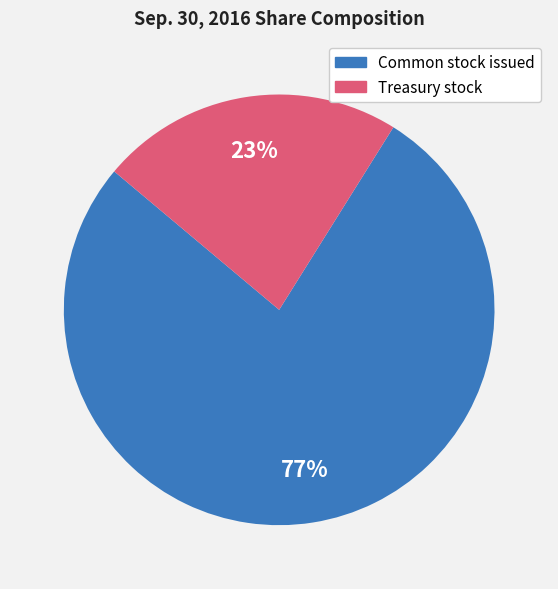

Does any single category account for the majority?

Yes